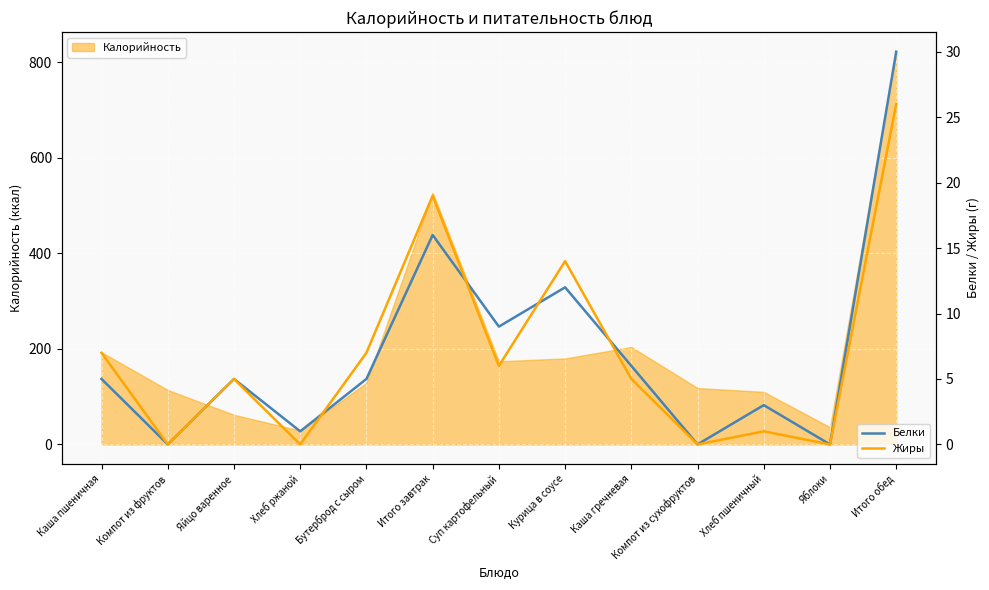

What is the highest value of the Белки series?

30